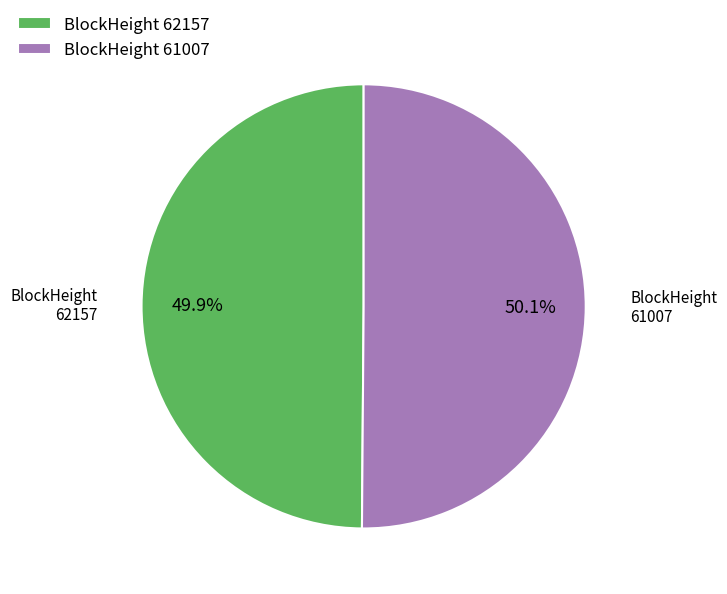

Approximately how many times larger is the value at 62157 compared to 61007?

1.0